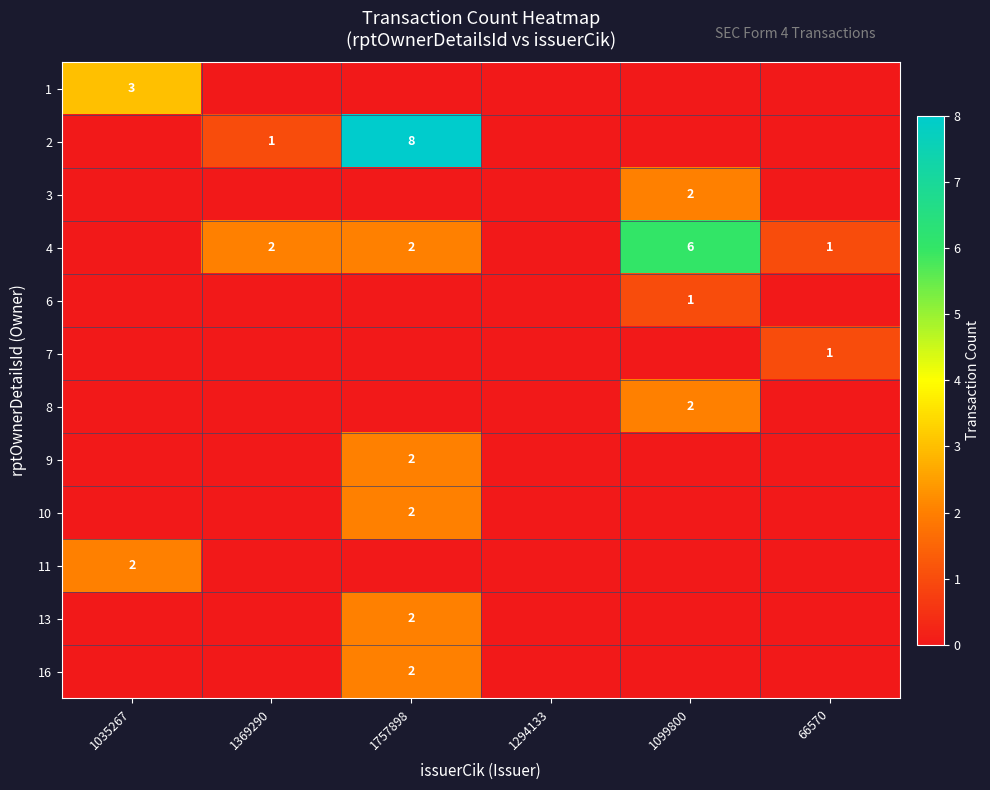

True or false: 2 has a value of 1 at 1369290.

False